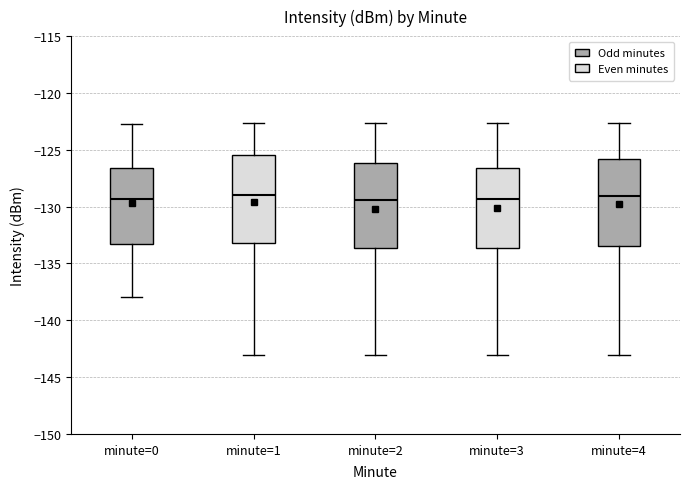

Where does the lower whisker of the box for minute=3 end on the y-axis? The values are not printed on the chart, so give them approximately, as read against the axis.

-143.0